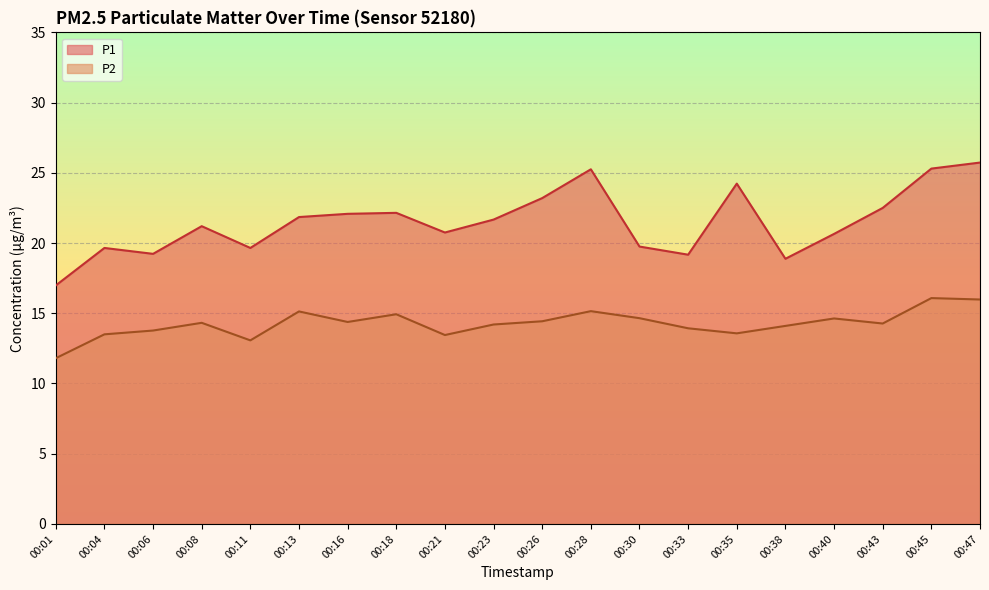

List the labels in order of P1 value, largest first.

00:47, 00:45, 00:28, 00:35, 00:26, 00:43, 00:18, 00:16, 00:13, 00:23, 00:08, 00:21, 00:40, 00:30, 00:04, 00:11, 00:06, 00:33, 00:38, 00:01